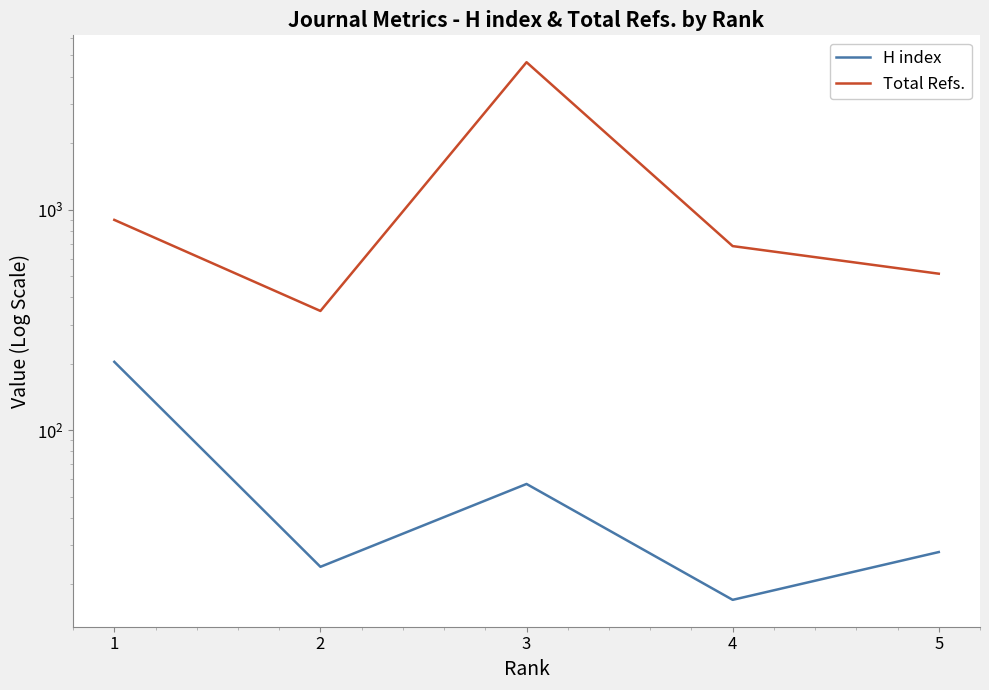

What is the difference between the highest and lowest values at 1?

694